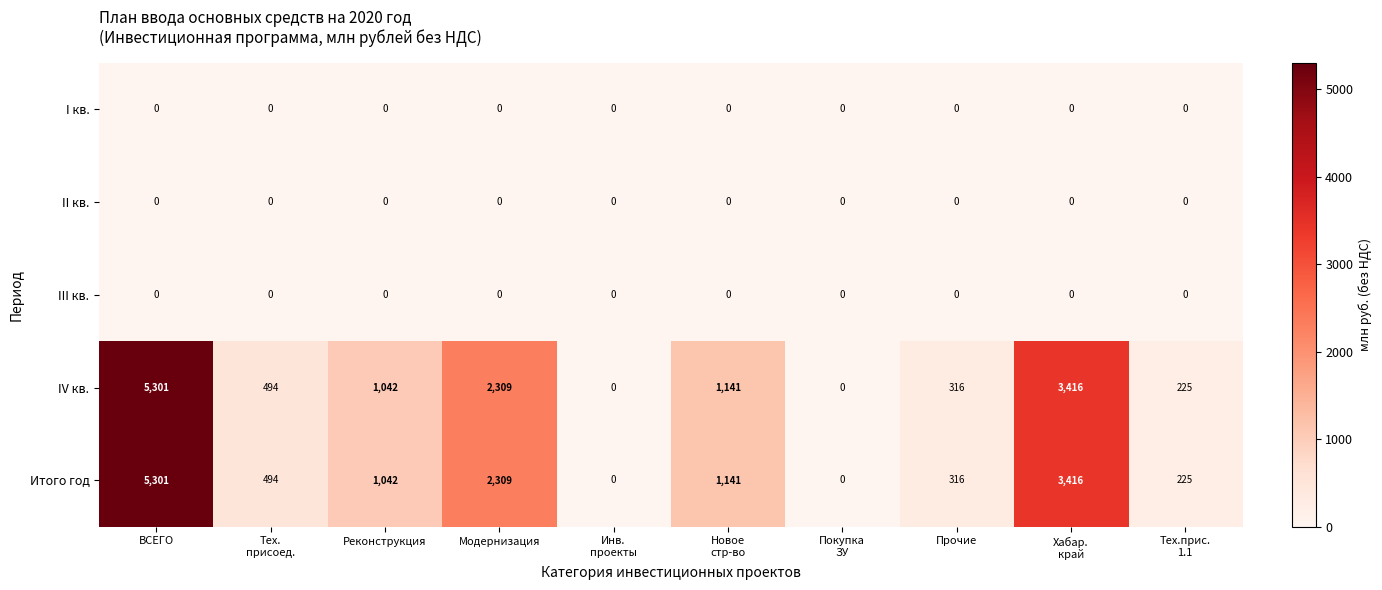

How many data points does each series have?

10